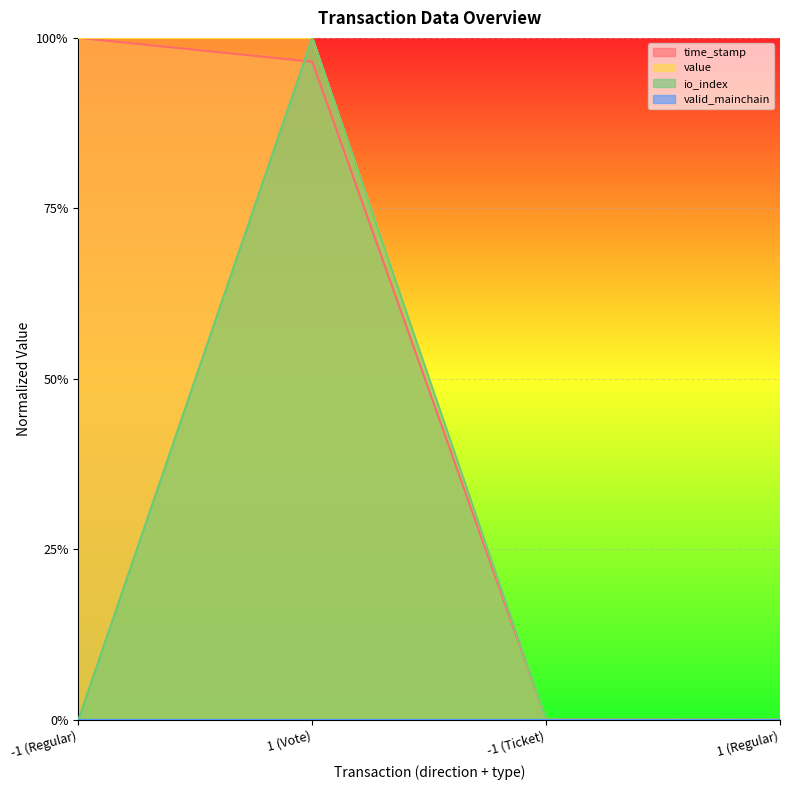

What is the sum of all value values?

2.0